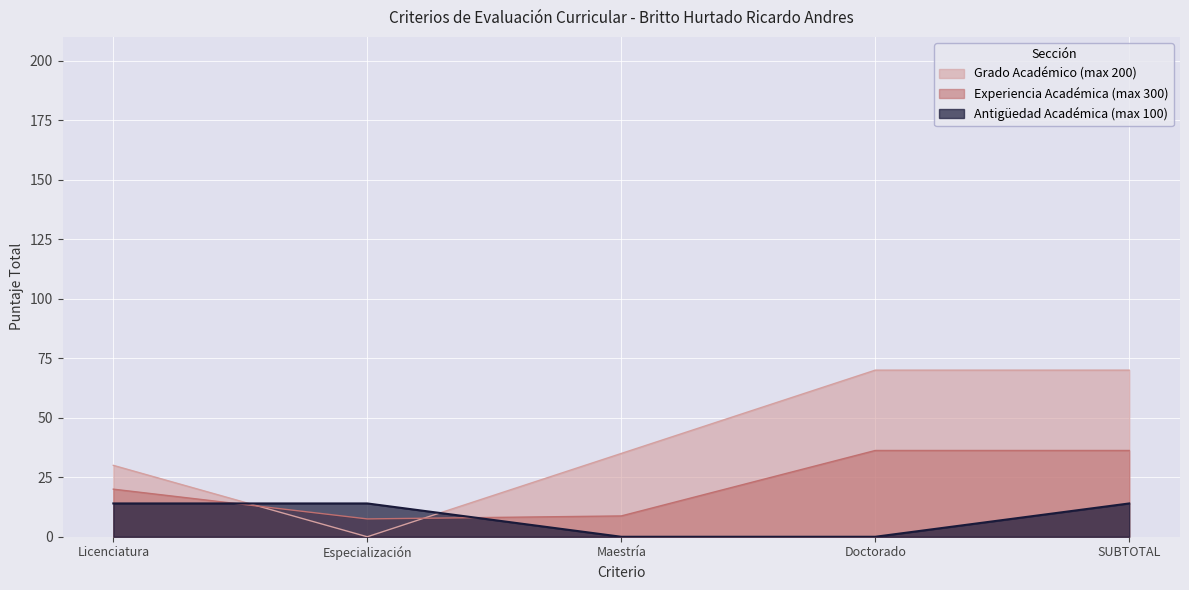

Which series ends up on top after the final intersection of Grado Académico (max 200) and Antigüedad Académica (max 100)?

Grado Académico (max 200)